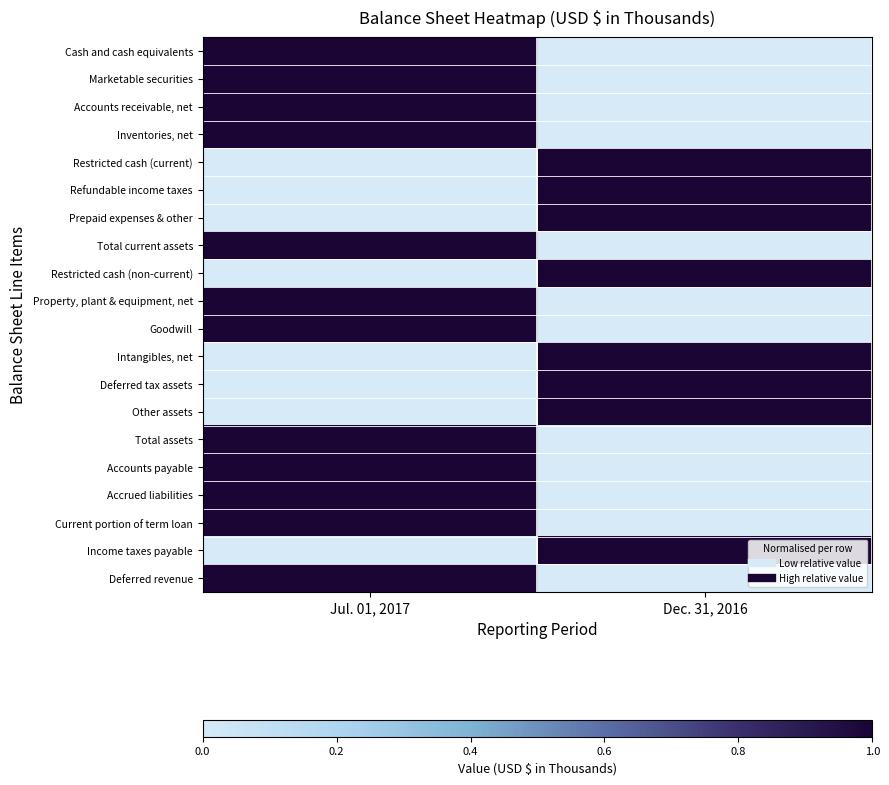

Reading right to left, transcribe all the data shown in this chart.

Cash and cash equivalents: Dec. 31, 2016=0	Jul. 01, 2017=1
Marketable securities: Dec. 31, 2016=0	Jul. 01, 2017=1
Accounts receivable, net: Dec. 31, 2016=0	Jul. 01, 2017=1
Inventories, net: Dec. 31, 2016=0	Jul. 01, 2017=1
Restricted cash (current): Dec. 31, 2016=1	Jul. 01, 2017=0
Refundable income taxes: Dec. 31, 2016=1	Jul. 01, 2017=0
Prepaid expenses & other: Dec. 31, 2016=1	Jul. 01, 2017=0
Total current assets: Dec. 31, 2016=0	Jul. 01, 2017=1
Restricted cash (non-current): Dec. 31, 2016=1	Jul. 01, 2017=0
Property, plant & equipment, net: Dec. 31, 2016=0	Jul. 01, 2017=1
Goodwill: Dec. 31, 2016=0	Jul. 01, 2017=1
Intangibles, net: Dec. 31, 2016=1	Jul. 01, 2017=0
Deferred tax assets: Dec. 31, 2016=1	Jul. 01, 2017=0
Other assets: Dec. 31, 2016=1	Jul. 01, 2017=0
Total assets: Dec. 31, 2016=0	Jul. 01, 2017=1
Accounts payable: Dec. 31, 2016=0	Jul. 01, 2017=1
Accrued liabilities: Dec. 31, 2016=0	Jul. 01, 2017=1
Current portion of term loan: Dec. 31, 2016=0	Jul. 01, 2017=1
Income taxes payable: Dec. 31, 2016=1	Jul. 01, 2017=0
Deferred revenue: Dec. 31, 2016=0	Jul. 01, 2017=1